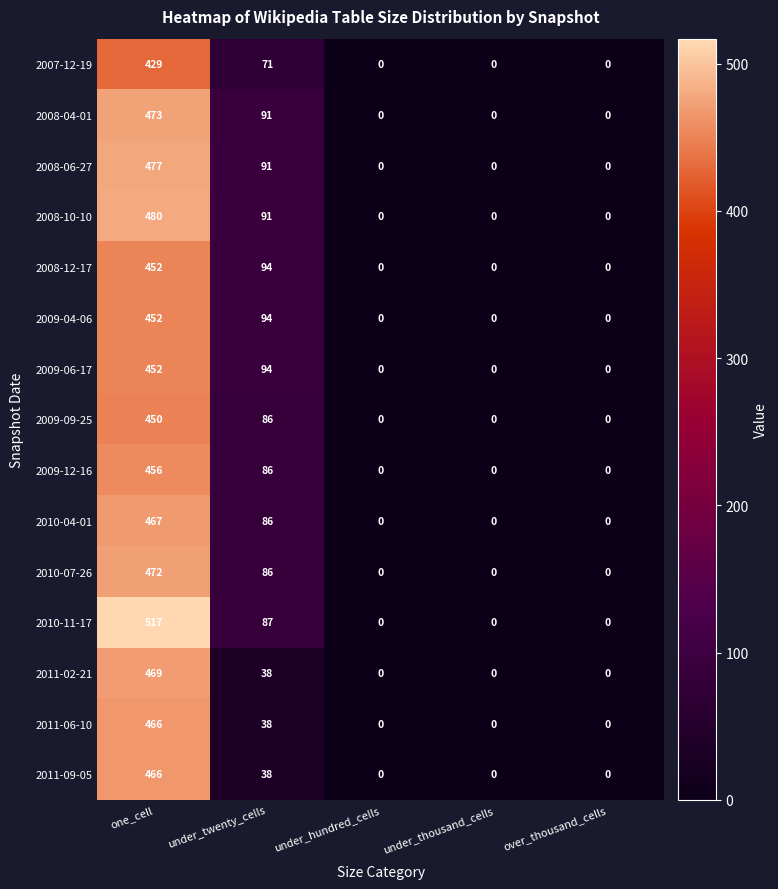

Is the value of 2009-09-25 at under_twenty_cells greater than the value of 2008-06-27 at over_thousand_cells?

Yes